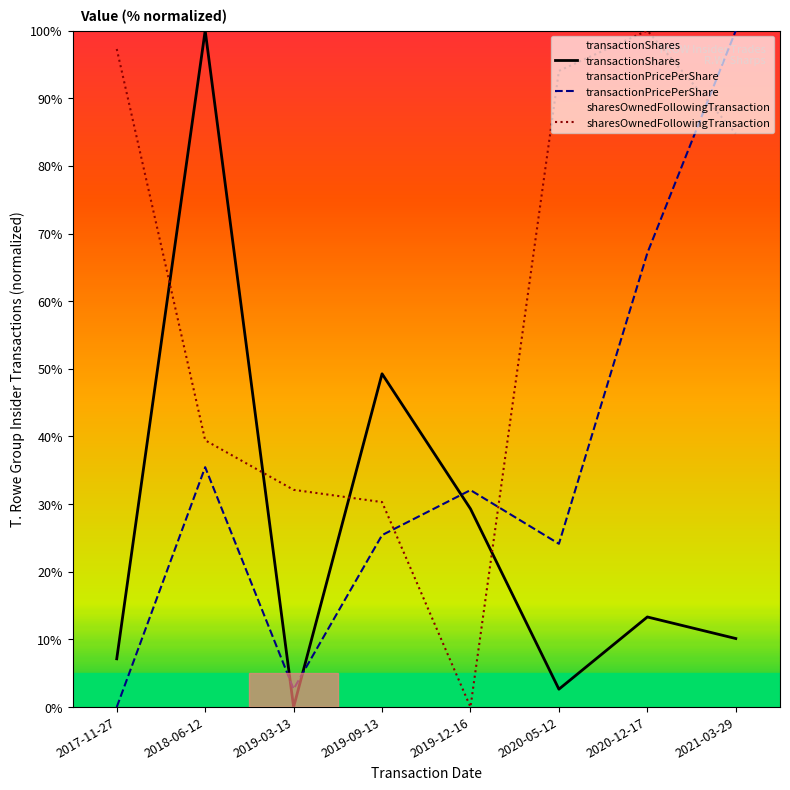

Reading right to left, transcribe all the data shown in this chart.

transactionShares: 2021-03-29=10.1	2020-12-17=13.3	2020-05-12=2.6	2019-12-16=29.3	2019-09-13=49.3	2019-03-13=0.0	2018-06-12=100.0	2017-11-27=7.1
transactionPricePerShare: 2021-03-29=100.0	2020-12-17=67.1	2020-05-12=24.1	2019-12-16=32.1	2019-09-13=25.4	2019-03-13=2.7	2018-06-12=35.5	2017-11-27=0.0
sharesOwnedFollowingTransaction: 2021-03-29=84.8	2020-12-17=100.0	2020-05-12=94.0	2019-12-16=0.0	2019-09-13=30.3	2019-03-13=32.1	2018-06-12=39.4	2017-11-27=97.3